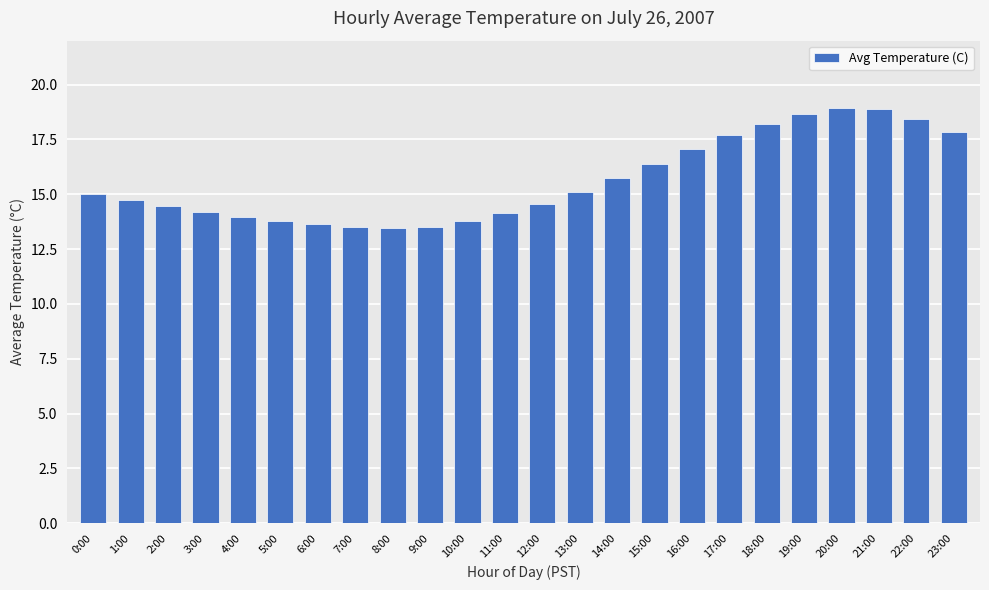

What is the change in value from 6:00 to 10:00?

+0.2